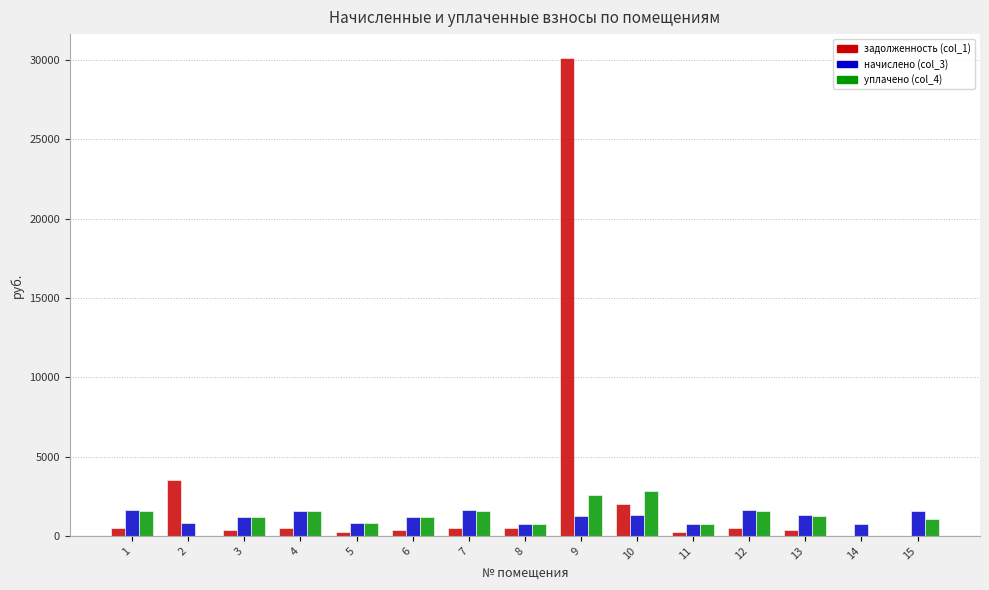

Which series has the largest total across all categories?

задолженность (col_1)